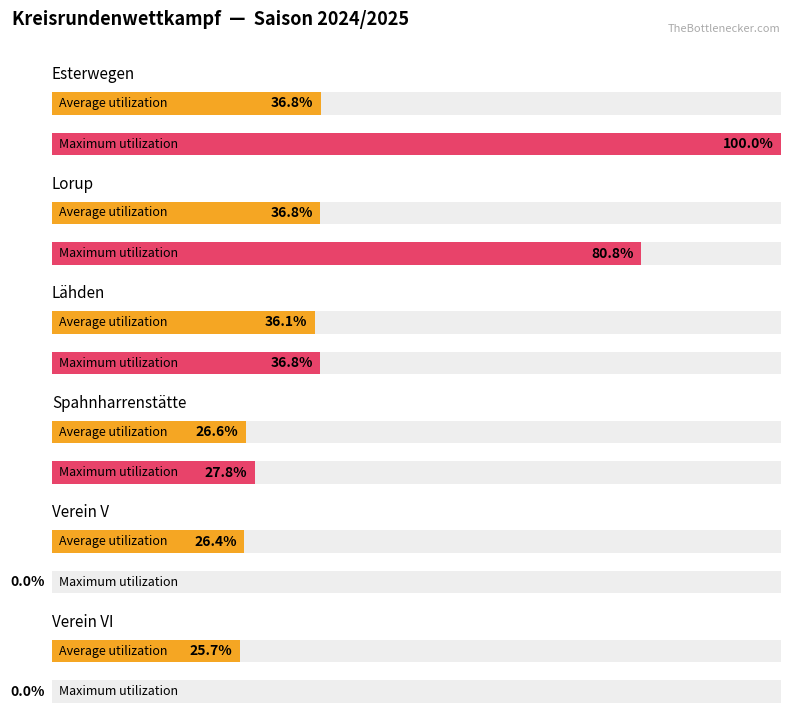

Rank the series by their maximum value, from highest to lowest.

Maximum utilization, Average utilization